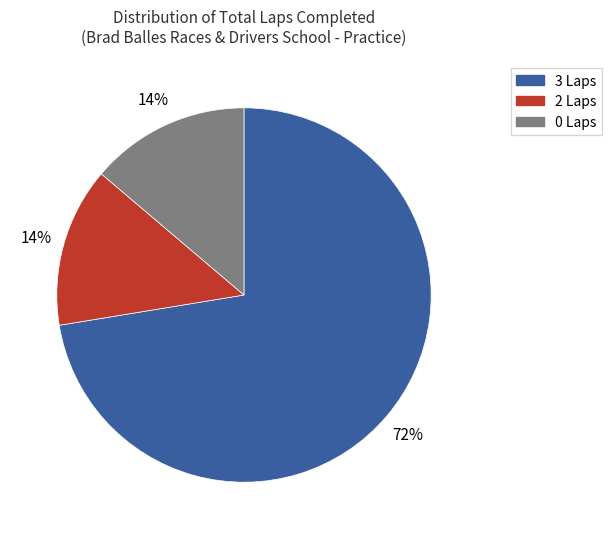

To the nearest percent, what is the average slice percentage?

33%